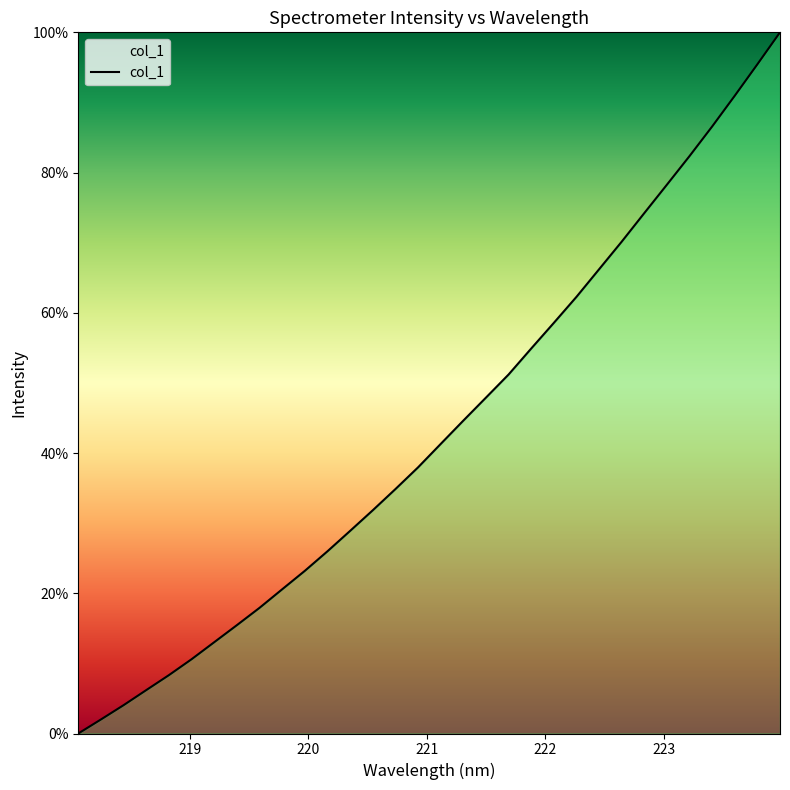

What is the maximum value shown in the chart?

1.0